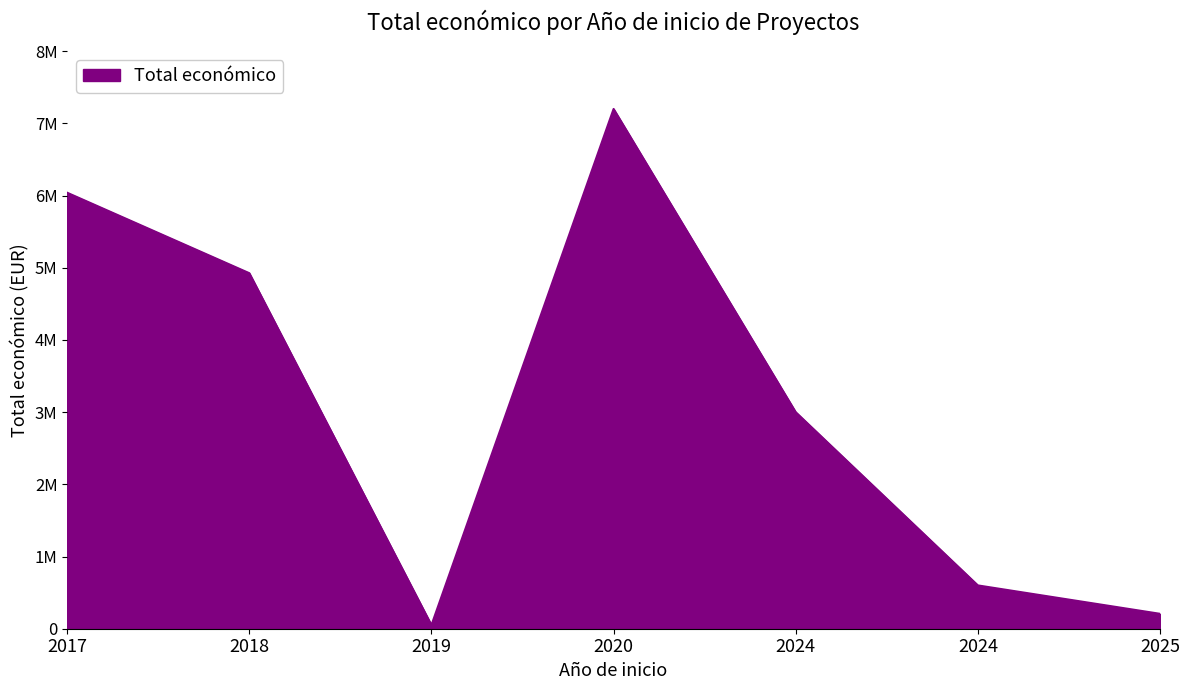

Where does the data first go above 2999195?

2020